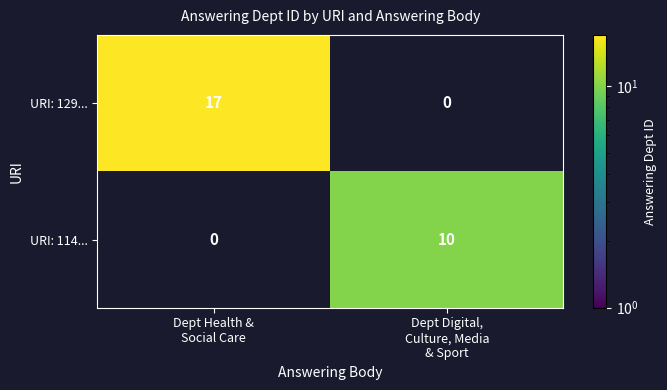

How many values in the URI: 114... series are below 10?

1